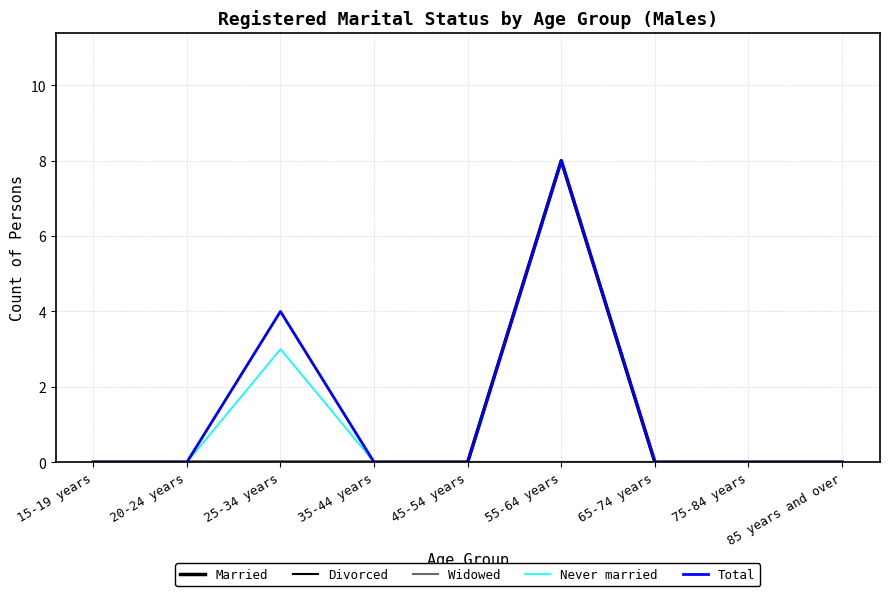

Which label corresponds to the largest value in the chart?

55-64 years